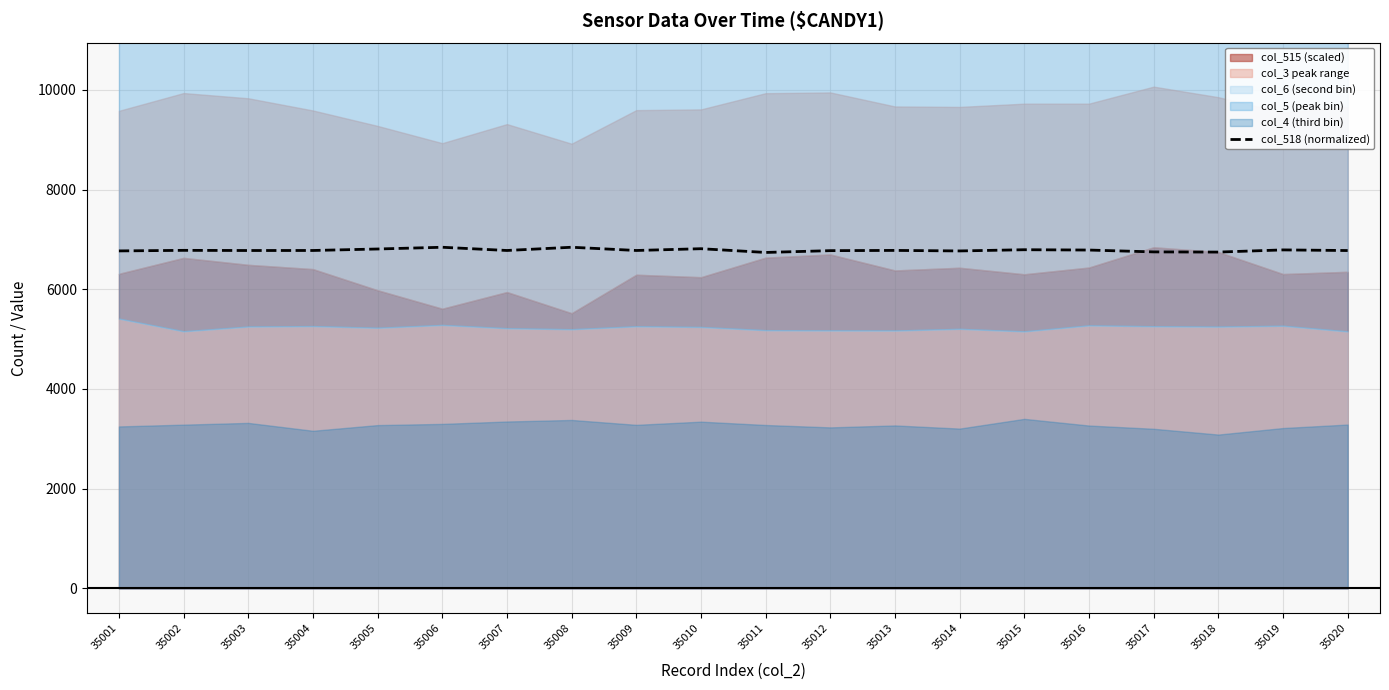

What is the value of the 19th point from the left?

6789.7